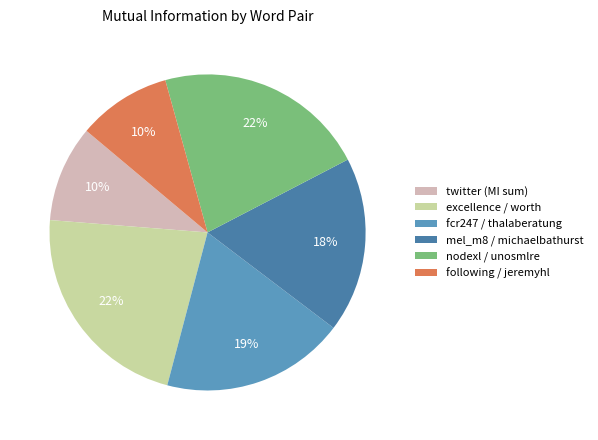

What is the largest slice in the pie chart?

excellence-worth